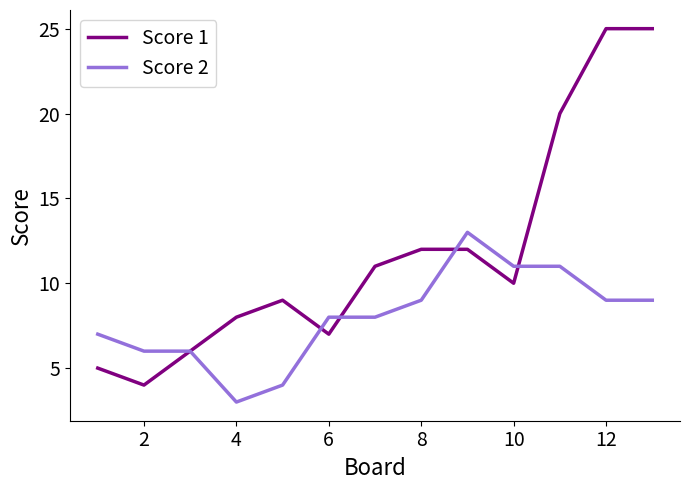

What is the greatest value displayed?

25